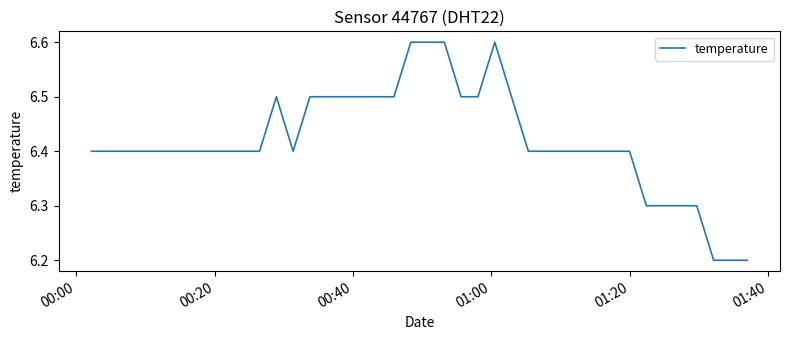

What is the greatest value displayed?

6.6